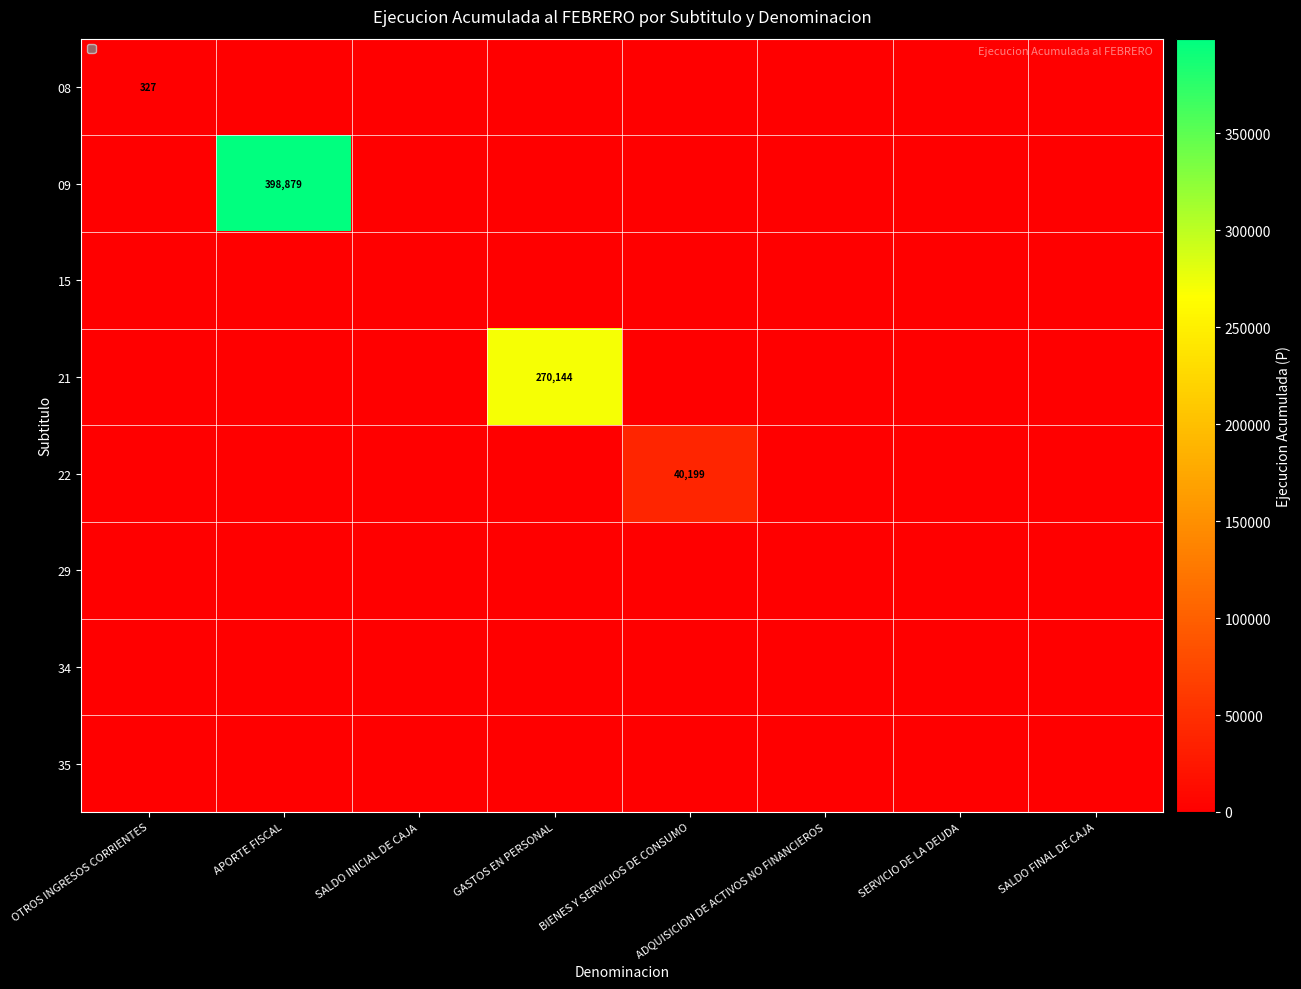

True or false: 08 has a value of 327 at OTROS INGRESOS CORRIENTES.

True